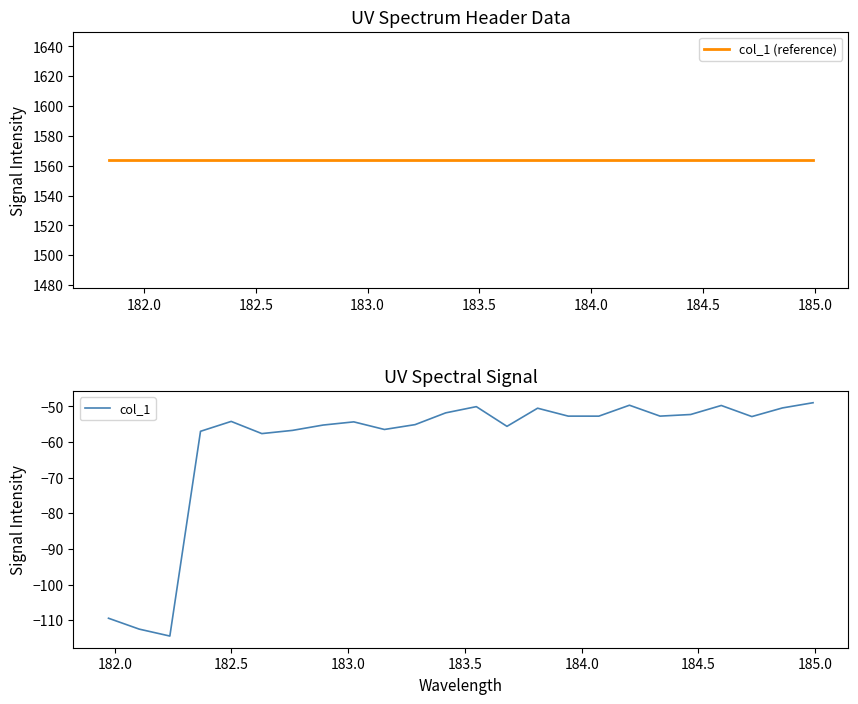

What is the greatest value displayed?

1563.8